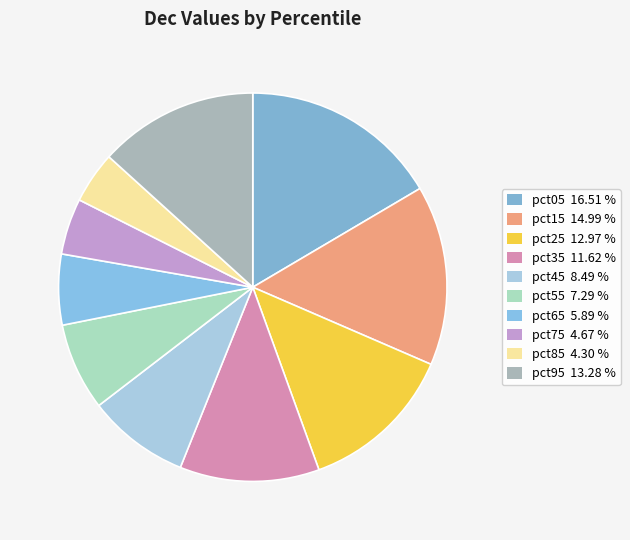

To the nearest percent, what is the difference between the pct75 and pct35 slice percentages?

7%